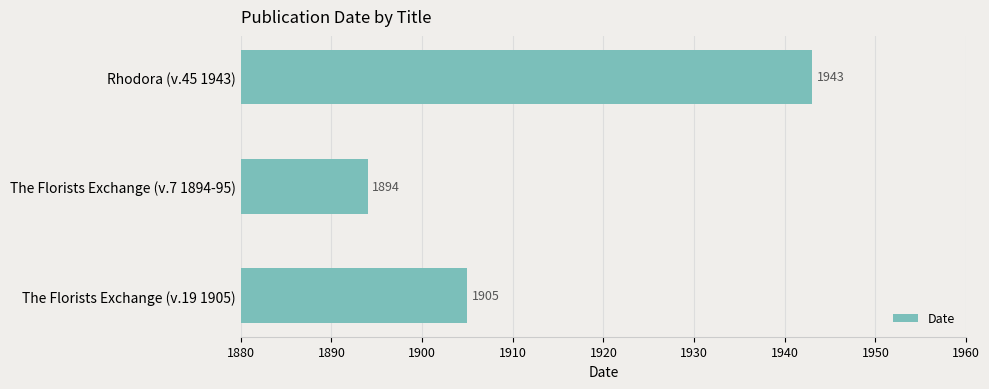

Rank the categories by value from lowest to highest.

The Florists Exchange (v.7 1894-95), The Florists Exchange (v.19 1905), Rhodora (v.45 1943)